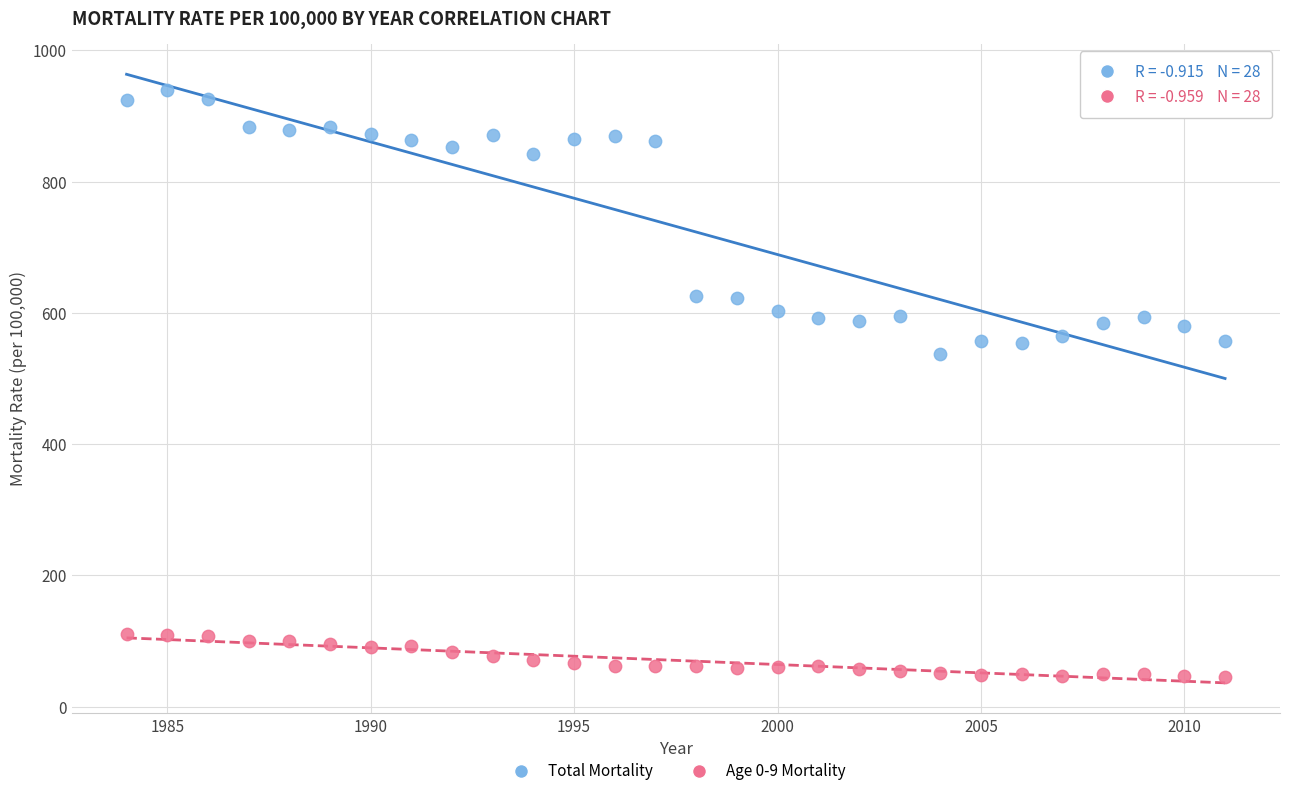

Which series contains the highest Y value?

Total Mortality